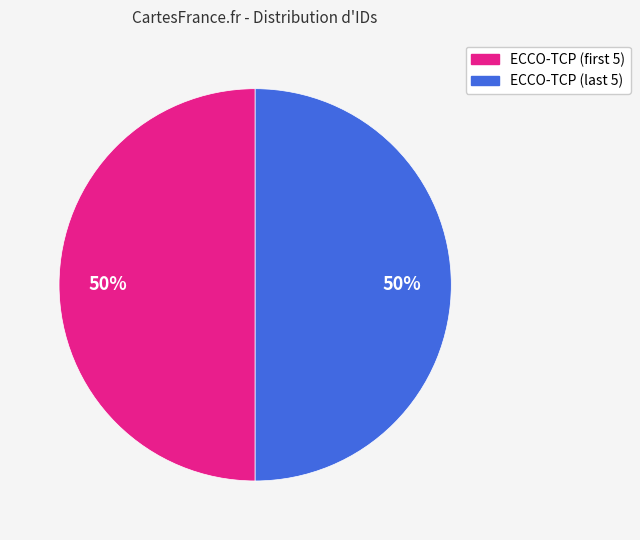

To the nearest percent, what is the average slice percentage?

50%